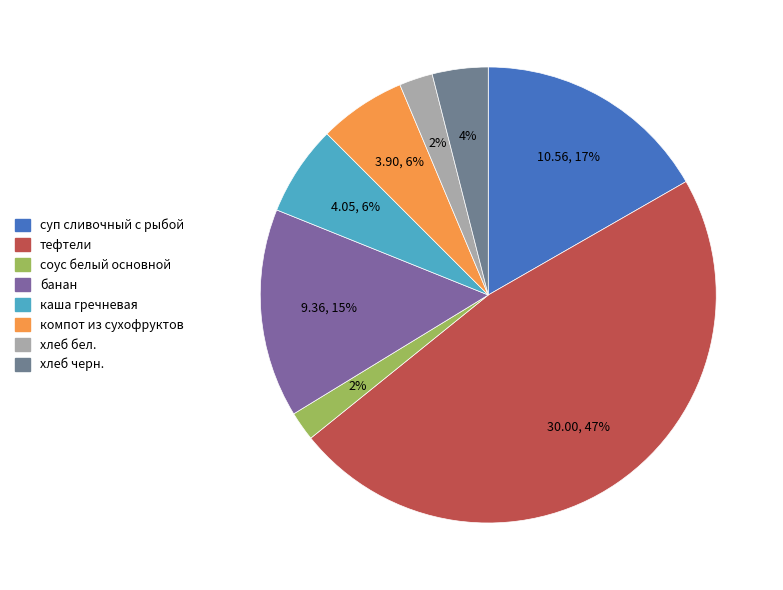

Does компот из сухофруктов represent more than half of the total?

No